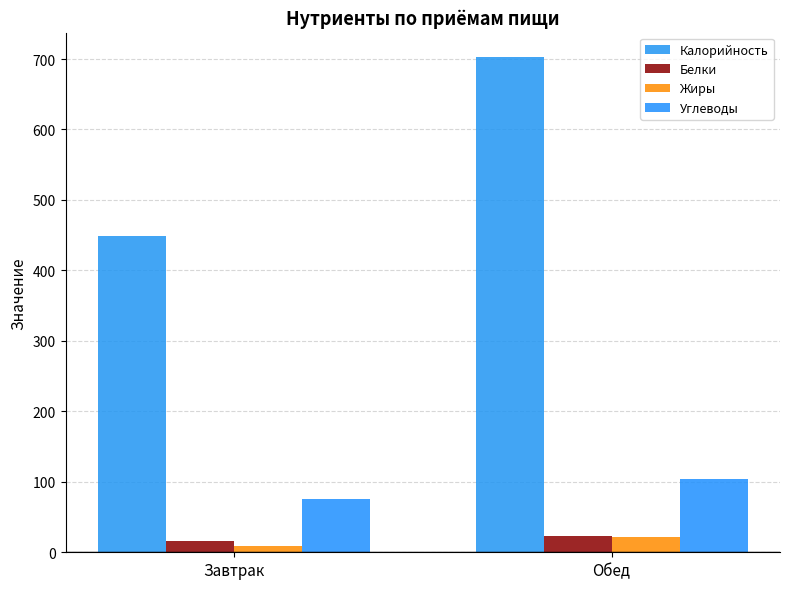

Reading right to left, what are all the values shown in this chart?

Калорийность: Обед=702.3	Завтрак=449.1
Белки: Обед=23.4	Завтрак=15.6
Жиры: Обед=21.7	Завтрак=9.5
Углеводы: Обед=104.6	Завтрак=75.3